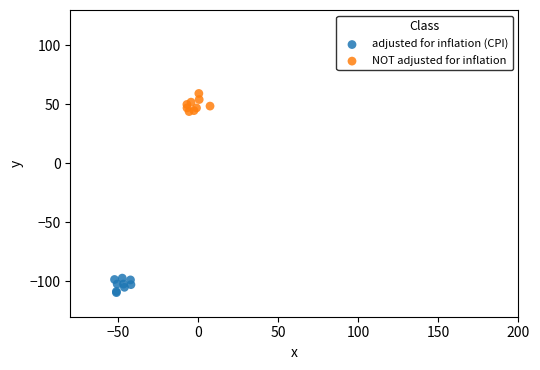

Which series reaches the maximum Y coordinate?

NOT adjusted for inflation